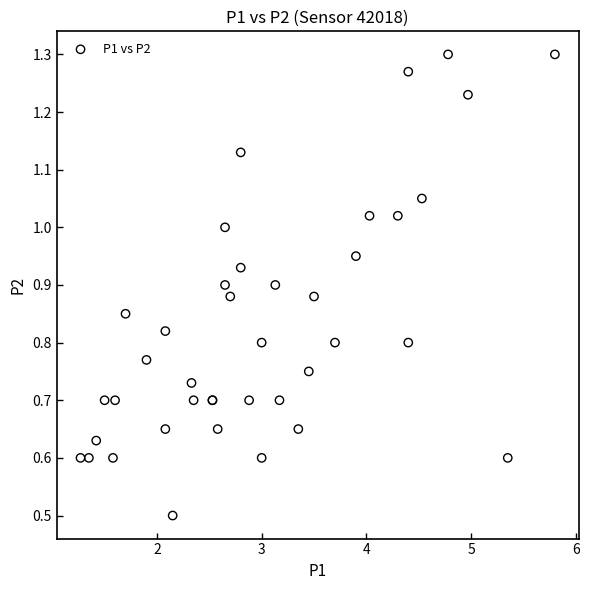

What Y value in the scatter plot is closest to 0?

0.5